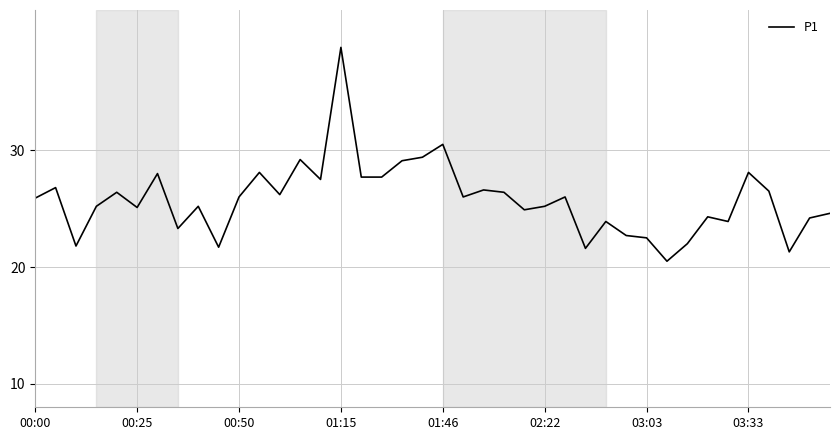

What is the difference between the maximum and minimum values?

18.3